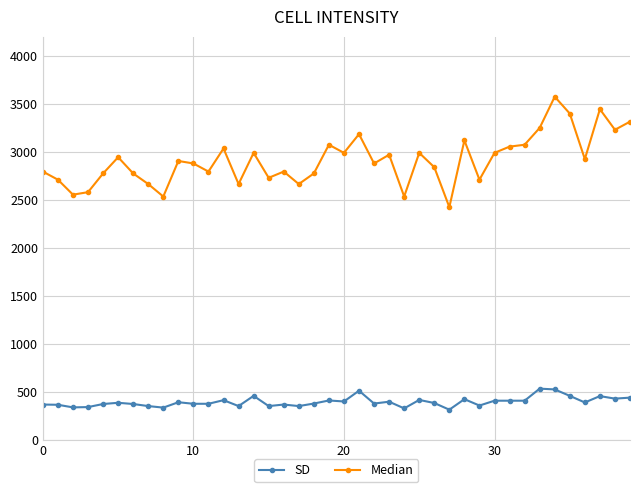

Rank the series by their maximum value, from lowest to highest.

SD, Median